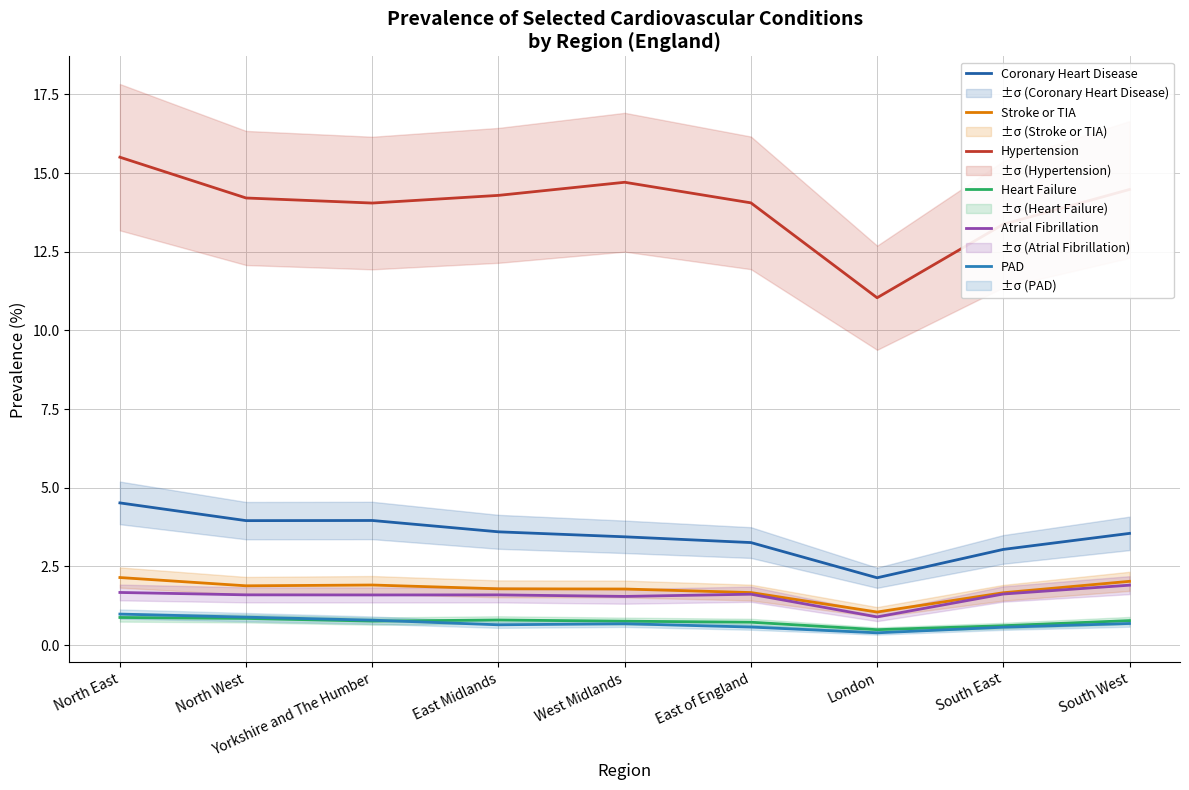

Is it true that Heart Failure equals 0.8 at West Midlands?

True